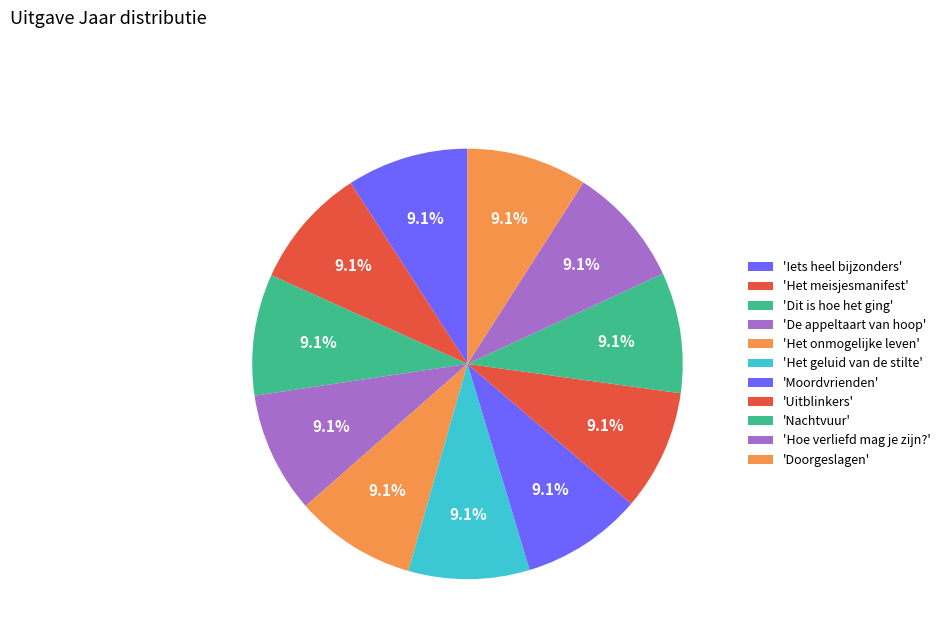

Count the number of slices in the pie.

11